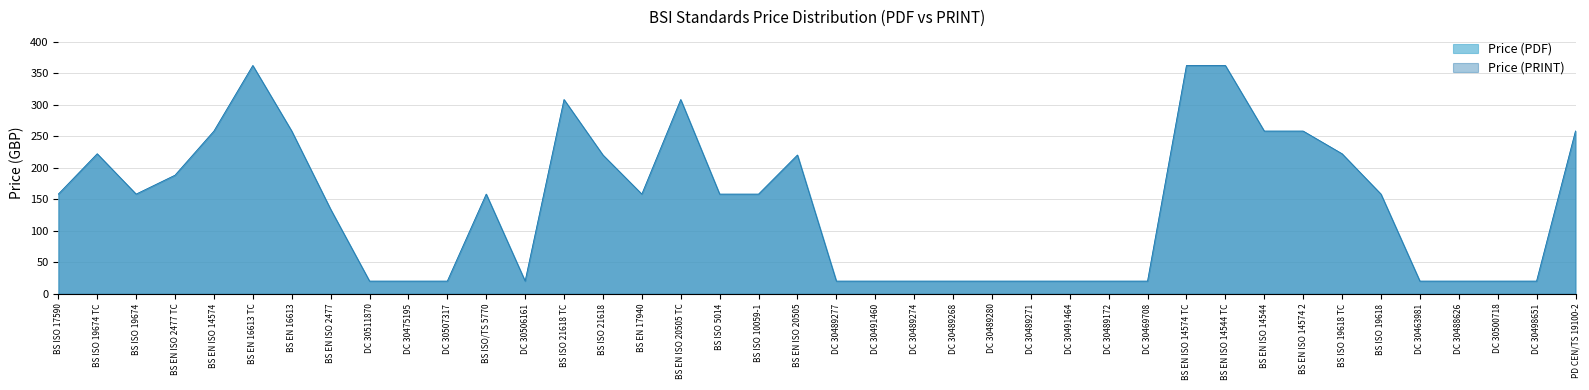

At which category is the sum across all series the highest?

BS EN 16613 TC